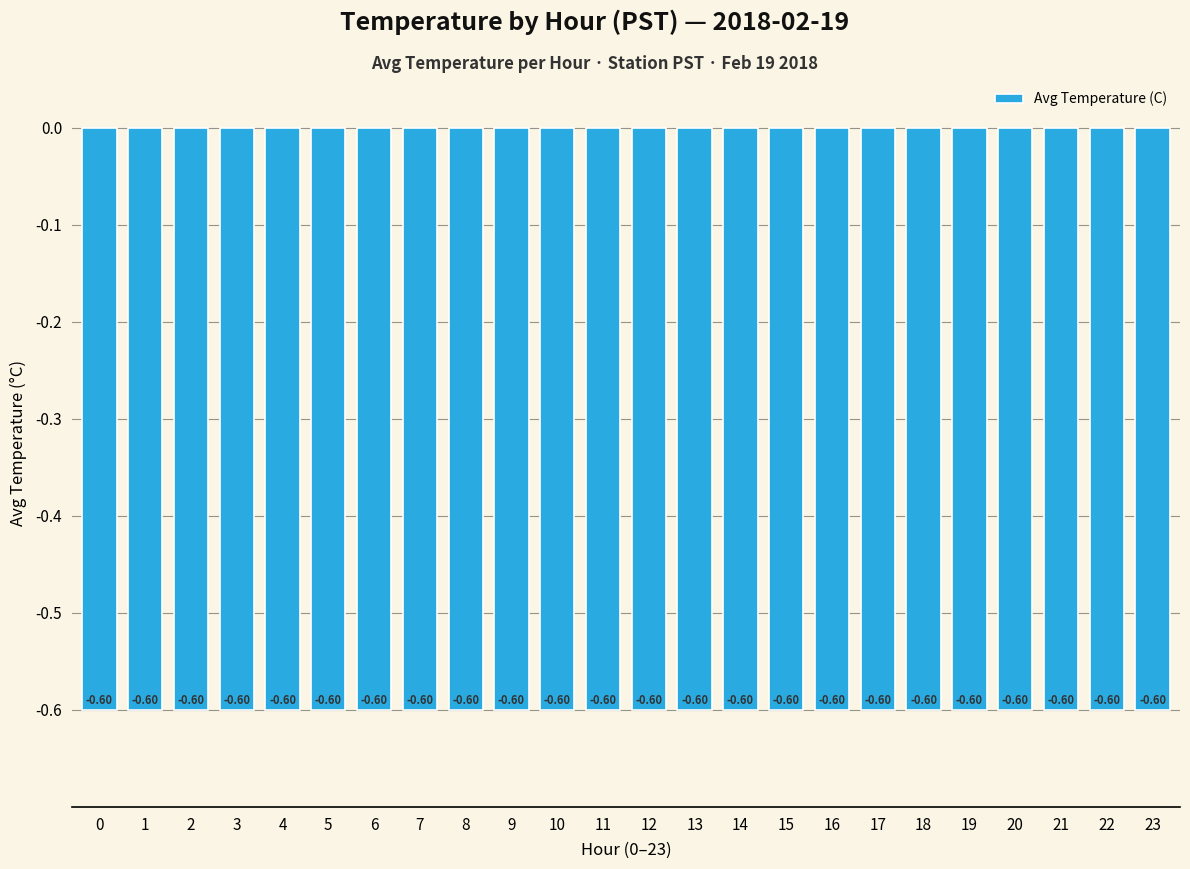

Rank the categories by value from highest to lowest.

23, 22, 21, 20, 19, 18, 17, 16, 15, 14, 13, 12, 11, 10, 9, 8, 7, 6, 5, 4, 3, 2, 0, 1